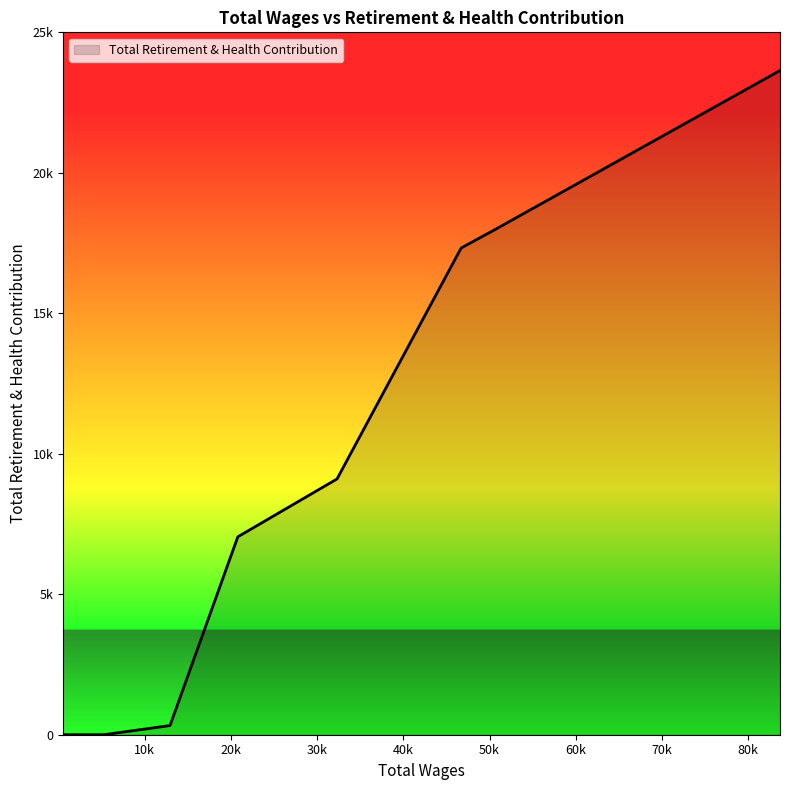

Which label corresponds to the largest value in the chart?

83694.0